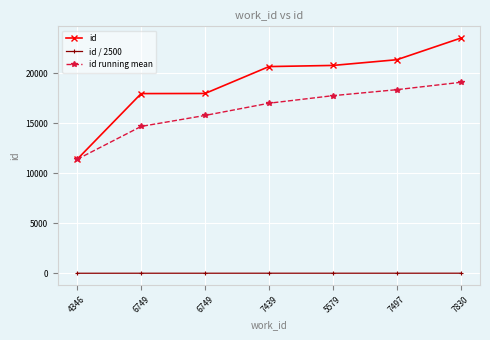

How many distinct data groups are displayed?

3